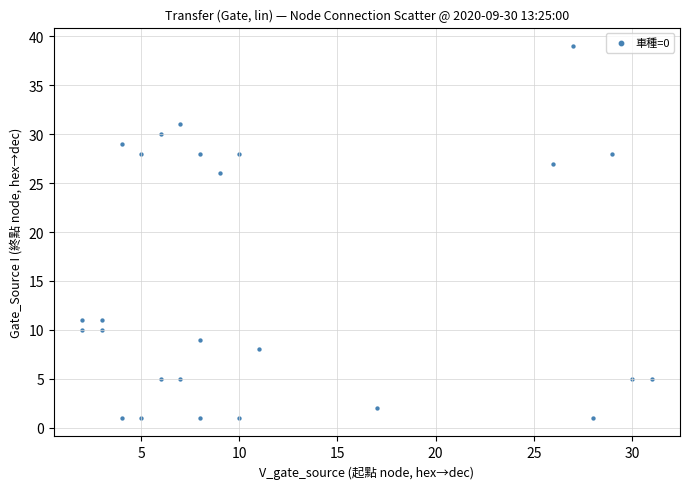

What is the range of Y values (max minus min)?

38